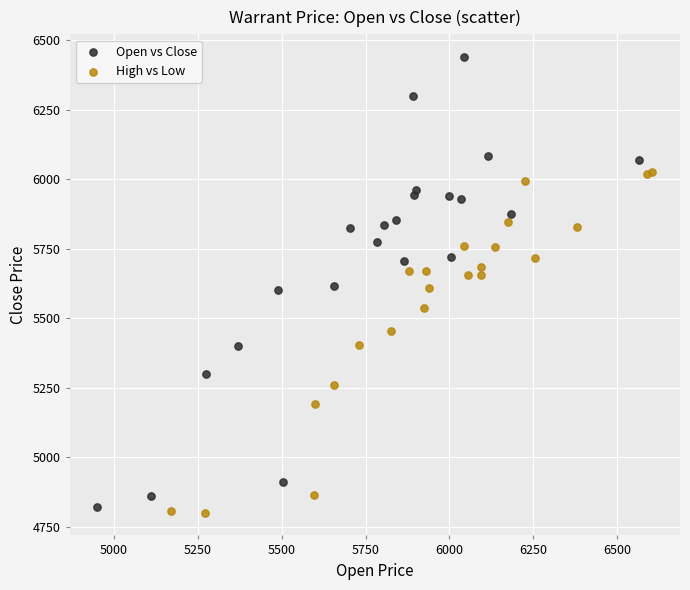

Which series contains the highest Y value?

Open vs Close